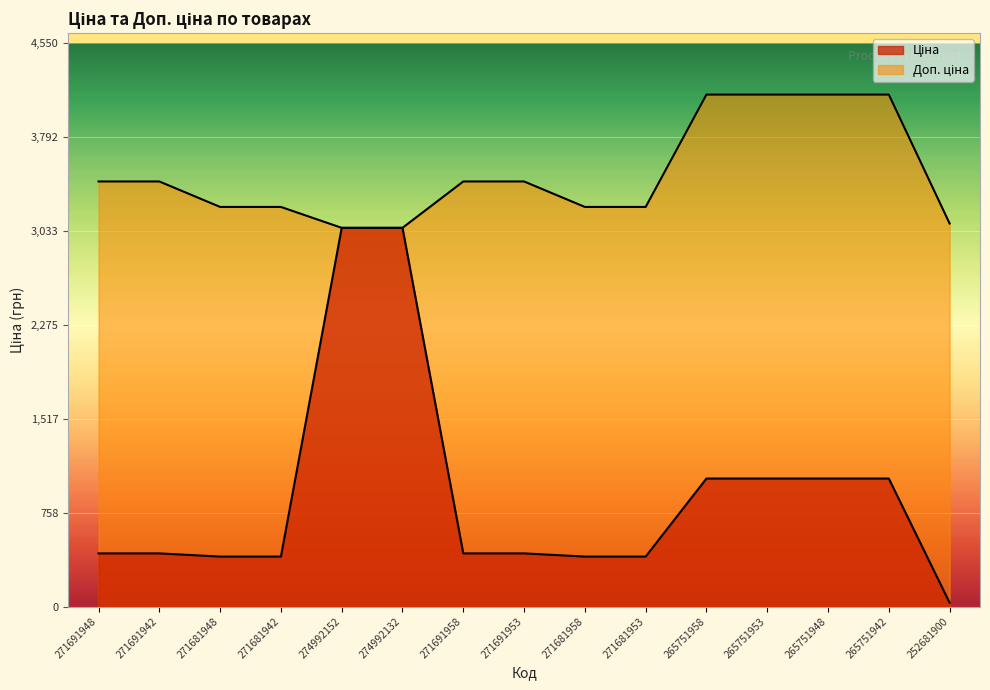

What is the difference between the maximum and second lowest values in the Ціна series?

2656.1